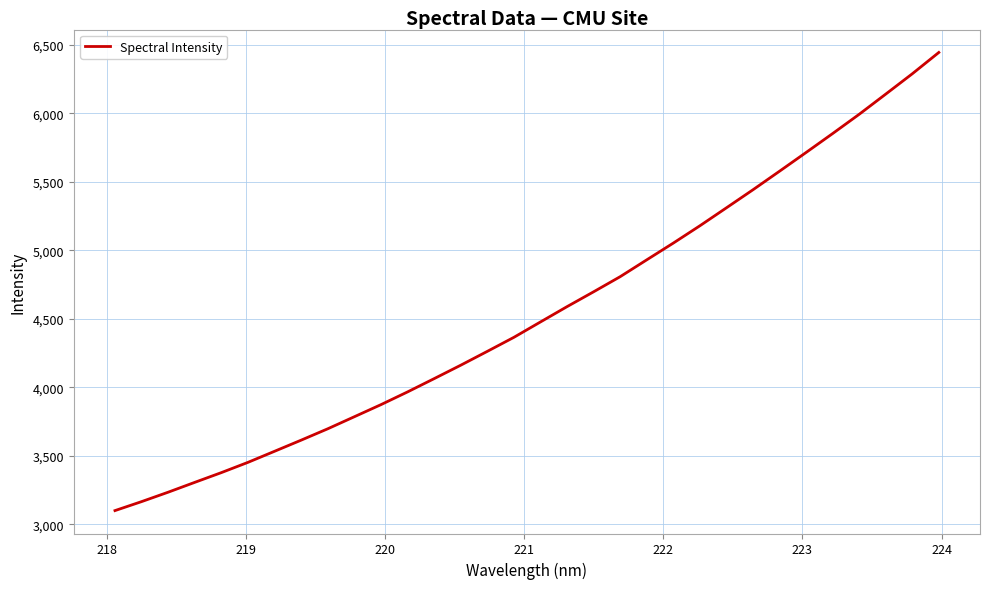

Reading right to left, extract all data points from this chart.

6443.4	6287.7	6139.3	5992.1	5851.5	5713.3	5576.6	5441.2	5309.3	5178.2	5051.9	4929.7	4806.7	4696.4	4588.0	4476.3	4364.0	4261.6	4160.5	4062.5	3965.7	3872.8	3784.6	3696.6	3613.6	3532.4	3451.6	3376.7	3305.5	3233.7	3164.9	3099.4